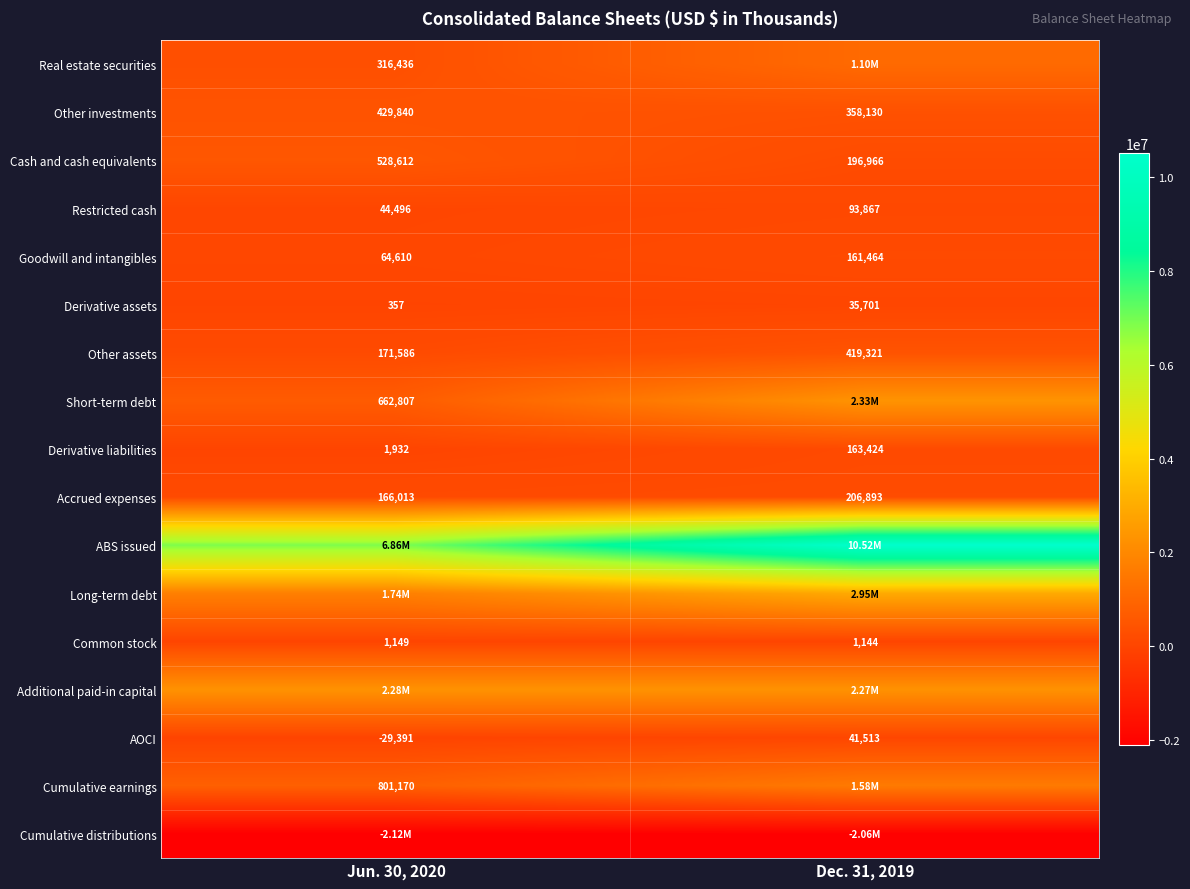

What is the sum of the Derivative assets values at Jun. 30, 2020 and Dec. 31, 2019?

36058